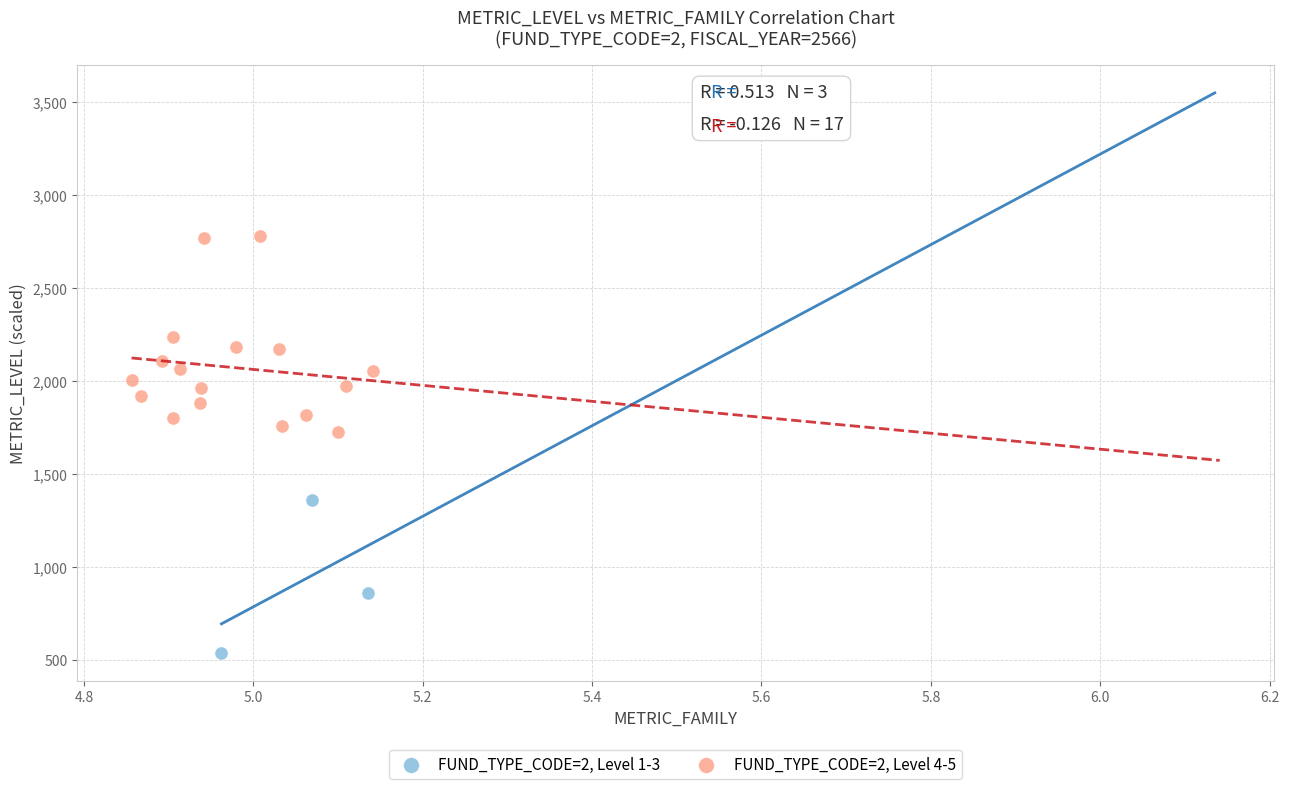

Which series has the largest Y range (max minus min)?

FUND_TYPE_CODE=2, Level 4-5